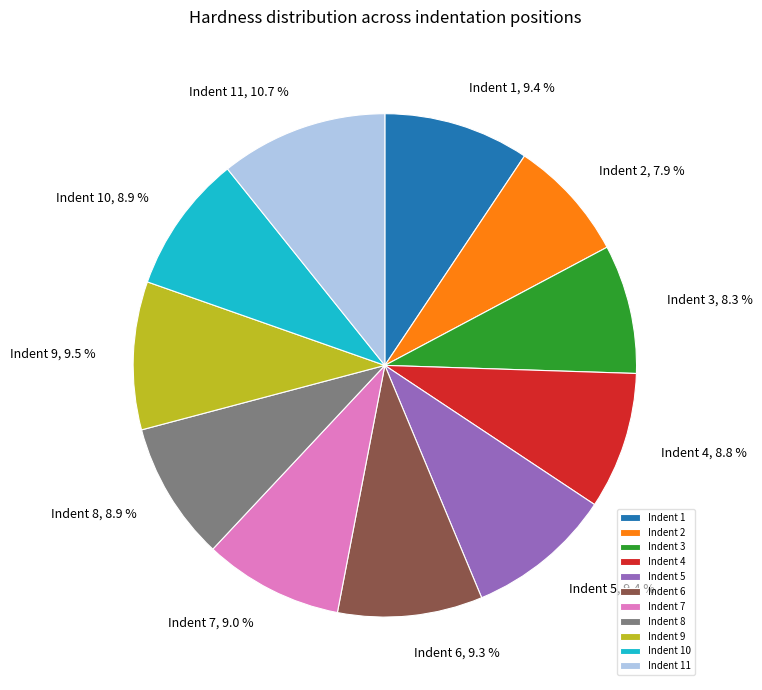

To the nearest percent, what percentage of the pie is Indent 10?

9%